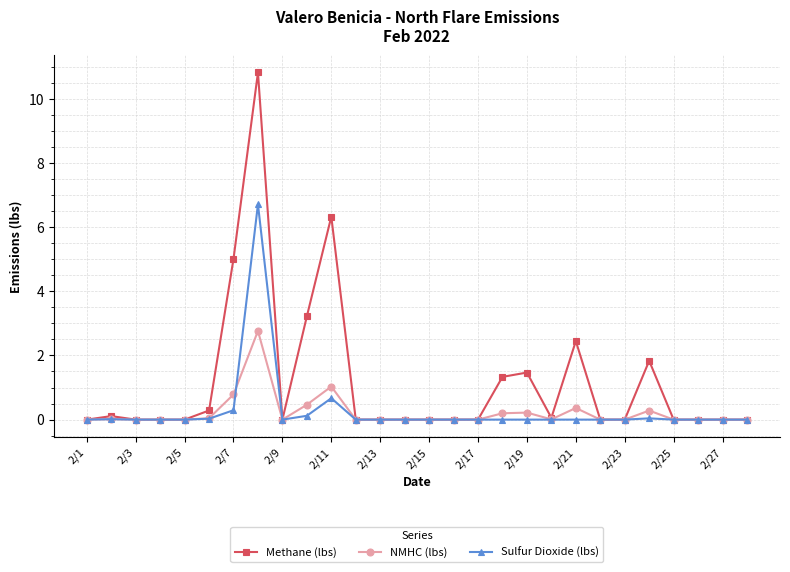

Which series has the widest spread of values?

Methane (lbs)